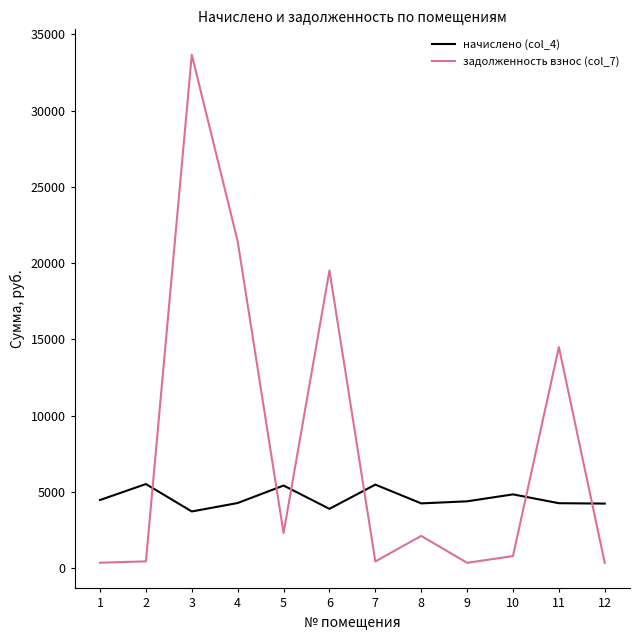

Which series has the largest total across all categories?

задолженность взнос (col_7)